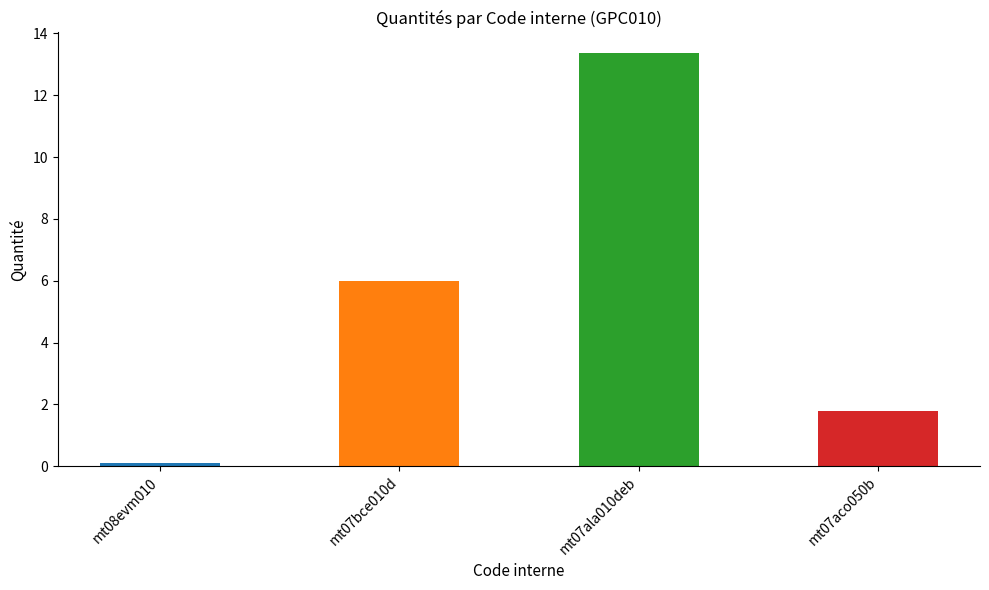

What is the difference between the maximum and minimum values?

13.4